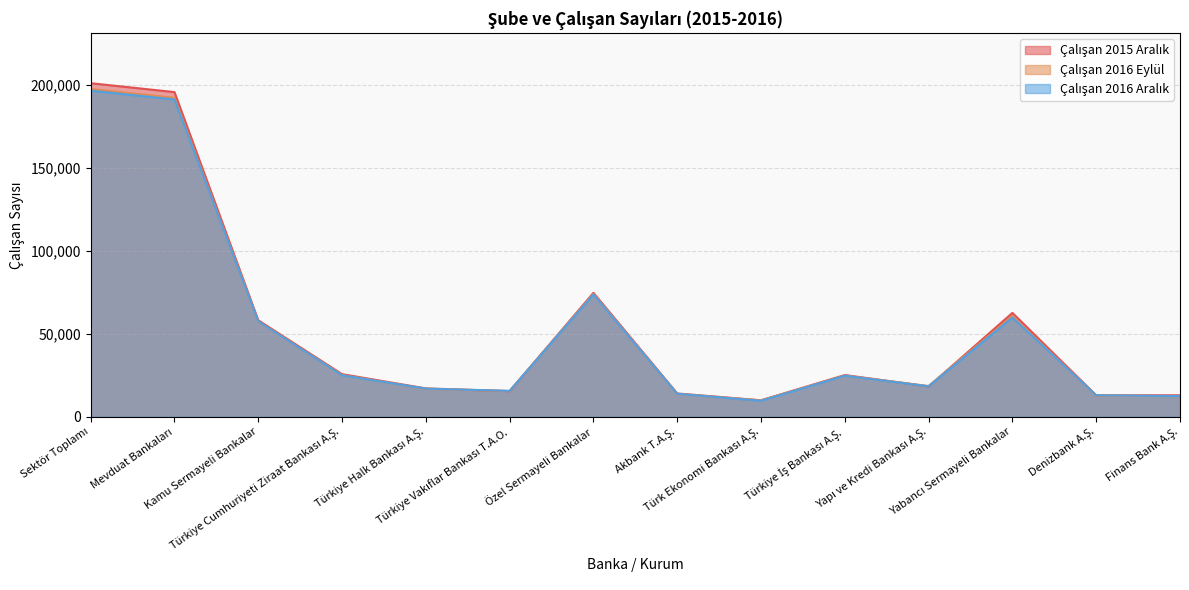

Is it true that Çalışan 2016 Aralık equals 14754 at Türkiye İş Bankası A.Ş.?

False